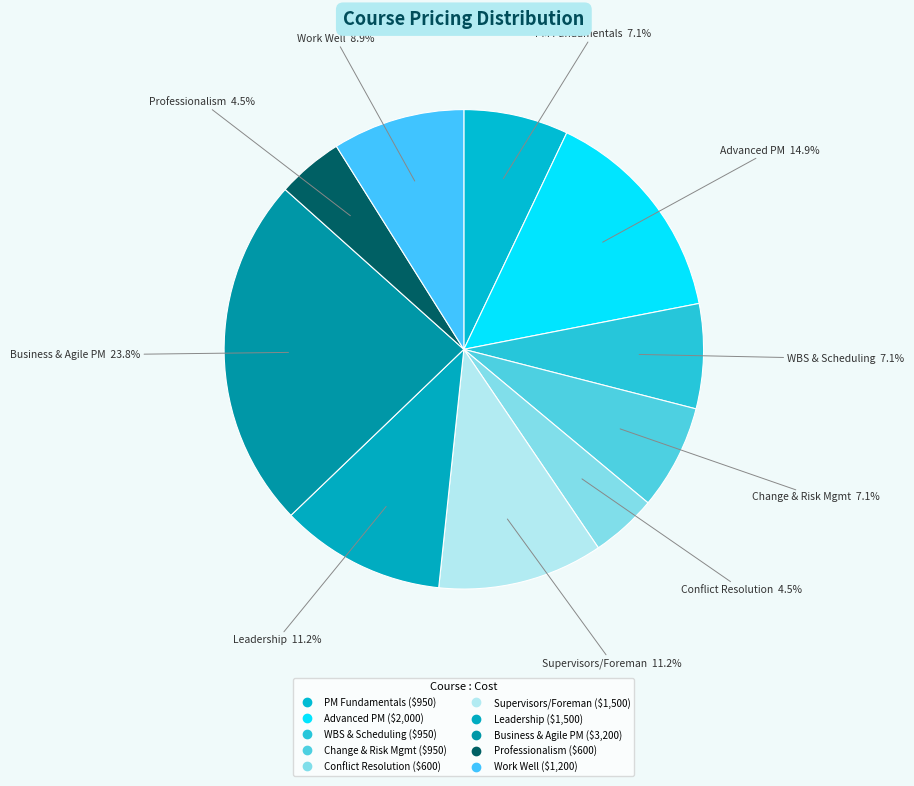

How many slices are in this pie chart?

10